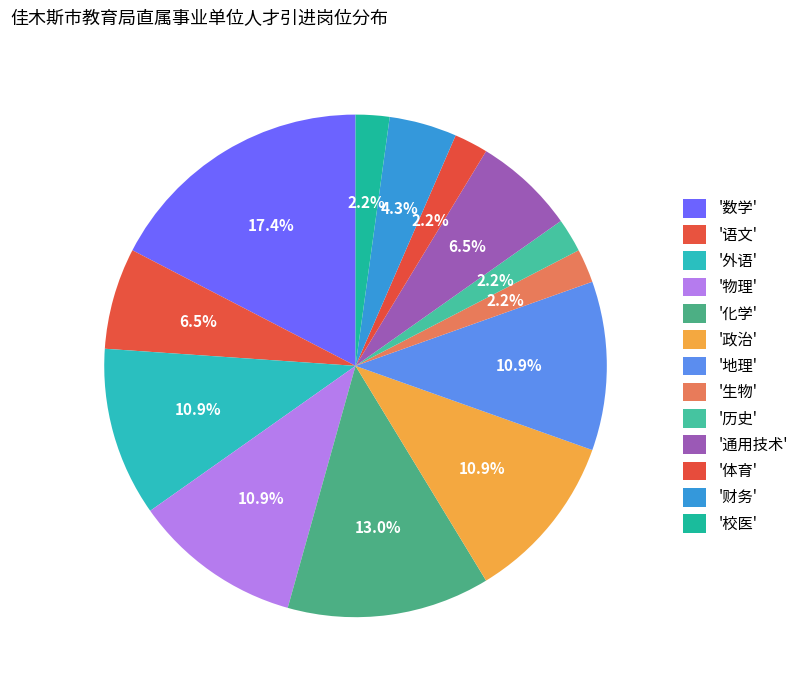

Is there a majority slice in this chart?

No